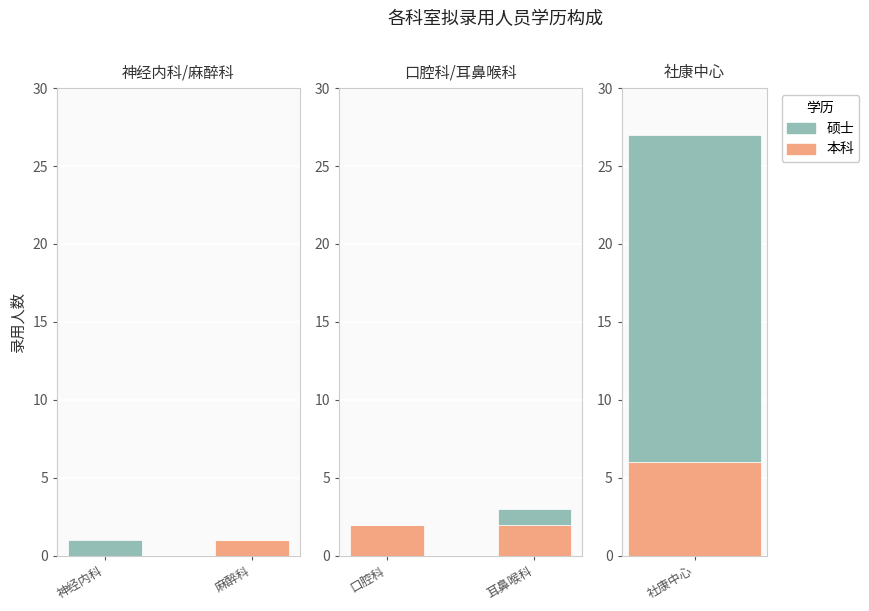

At which label is 硕士 closest to 0?

口腔科